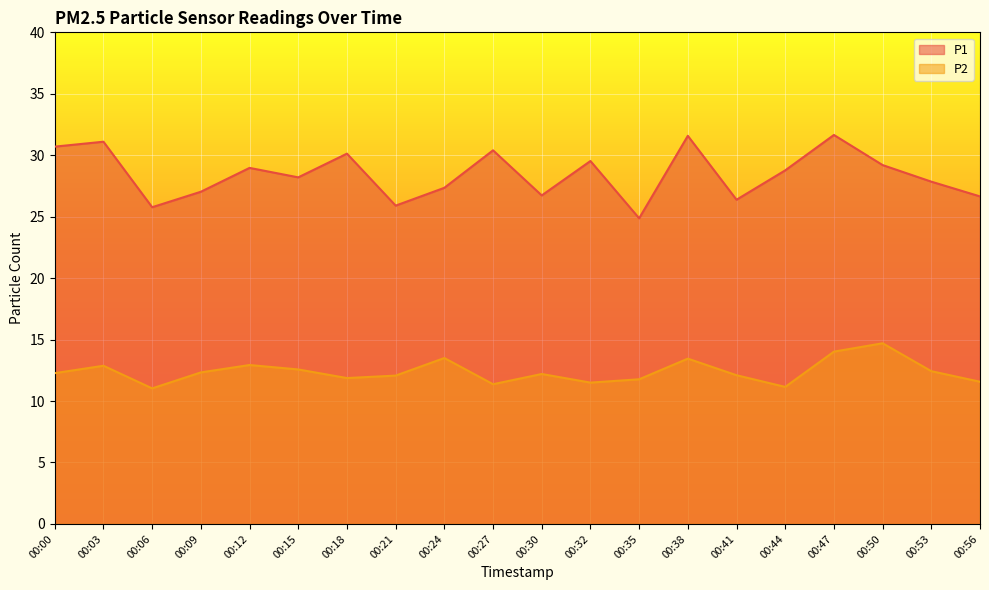

What is the difference between the highest and lowest values at 00:30?

14.5